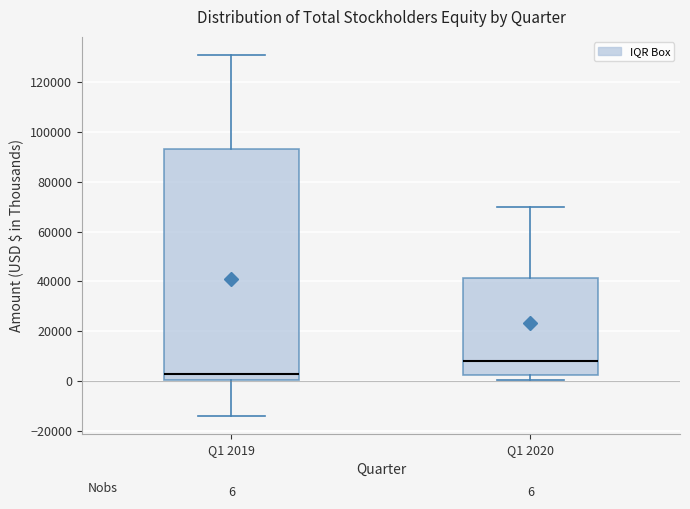

Which box has the highest median line?

Q1 2020